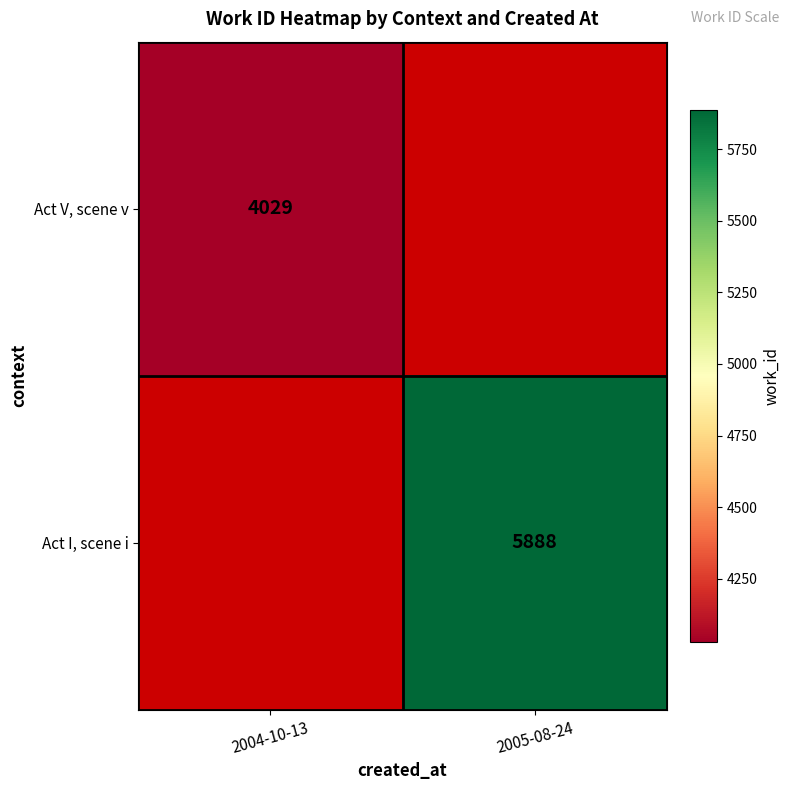

What is the greatest value displayed?

5888.0